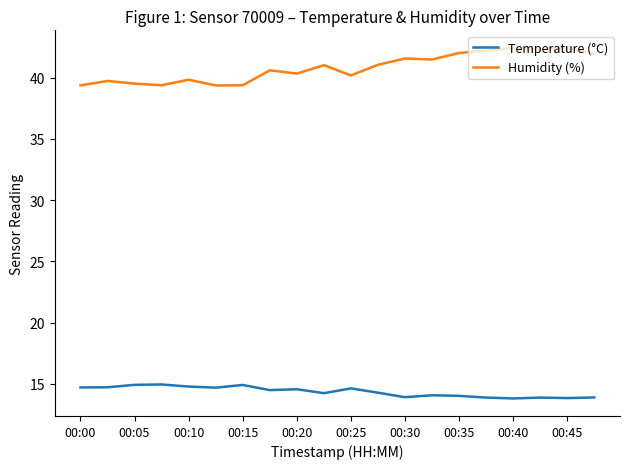

Does the chart display data point markers on the line(s)?

No